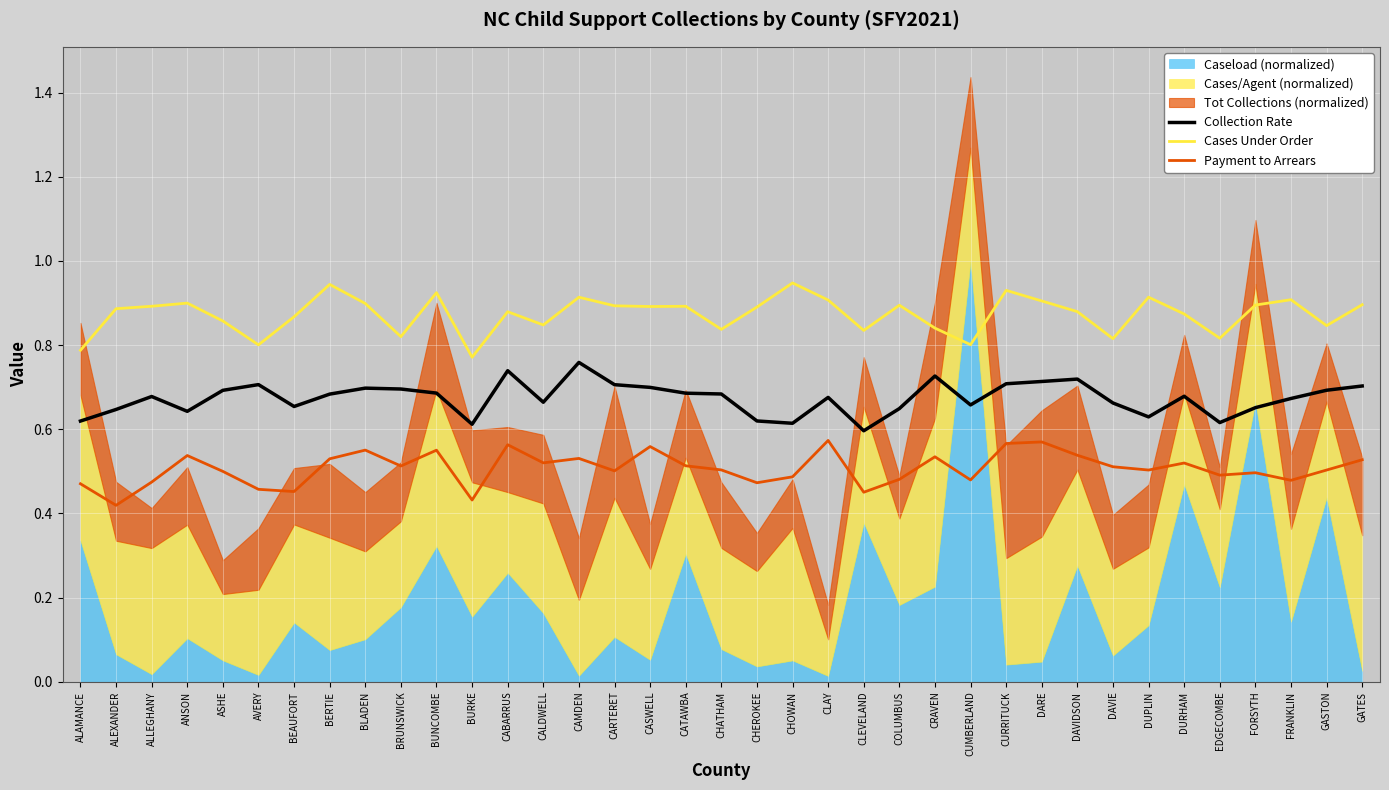

At COLUMBUS, list the series in order from smallest to largest.

Payment to Arrears, Collection Rate, Cases Under Order